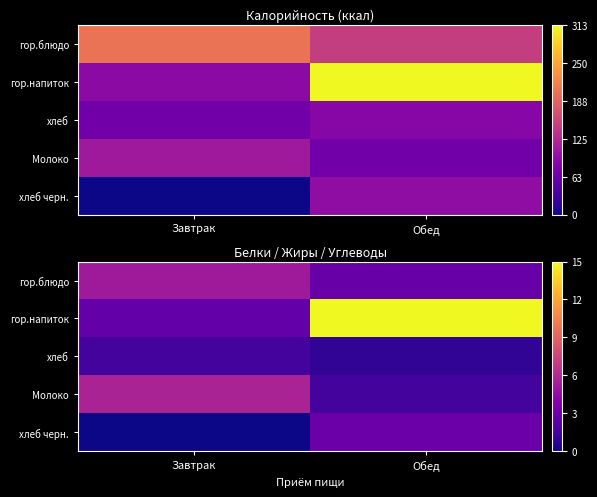

Which series changed the most between Завтрак and Обед?

гор.напиток